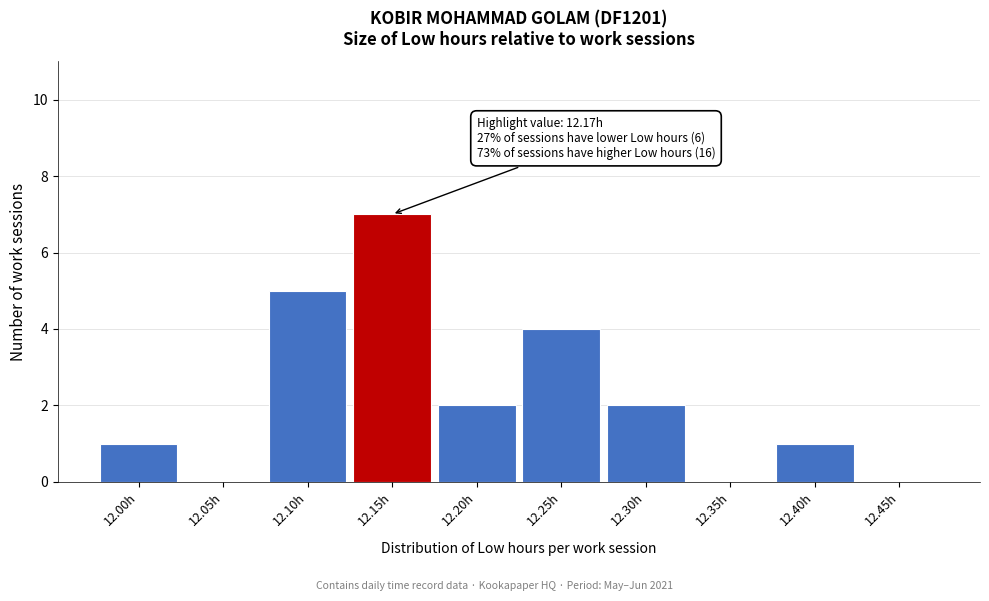

Reading left to right, list all the values displayed in this chart.

12.00h=1	12.05h=0	12.10h=5	12.15h=7	12.20h=2	12.25h=4	12.30h=2	12.35h=0	12.40h=1	12.45h=0